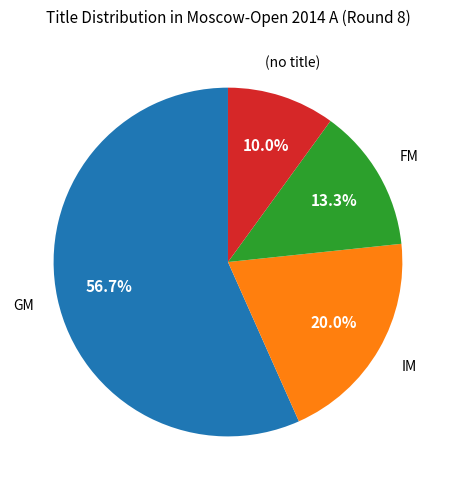

Which category accounts for the majority?

GM